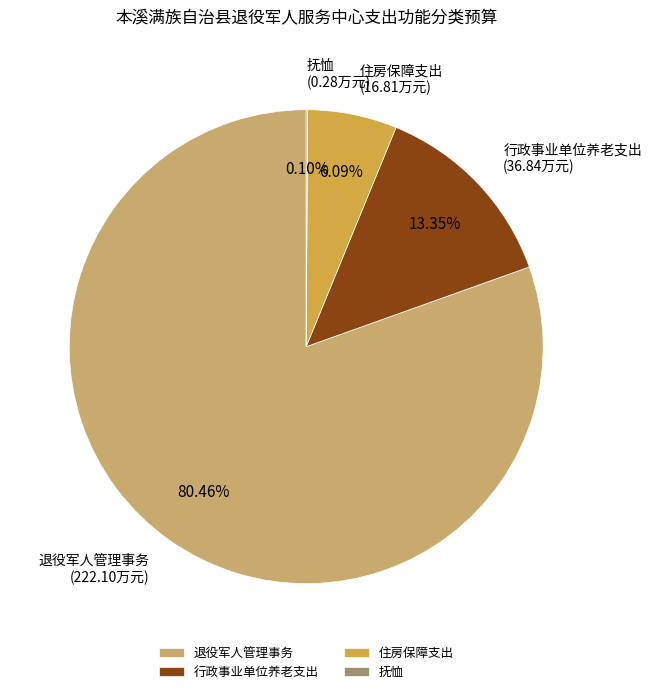

True or false: 退役军人管理事务 accounts for 80% of the total.

True